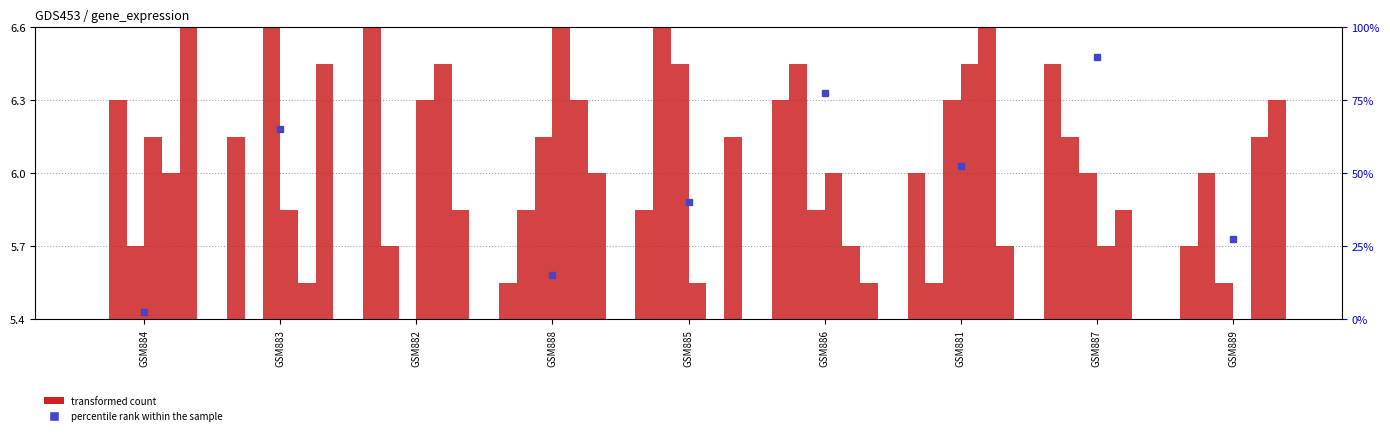

Approximately how many times larger is the value at GSM883 compared to GSM882?

0.6